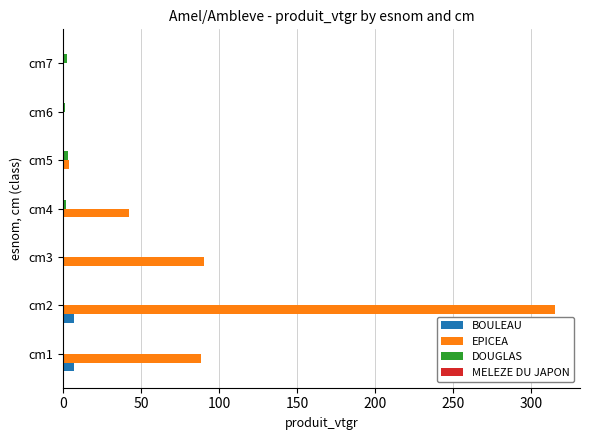

At which category does the chart reach its peak across all series?

cm2